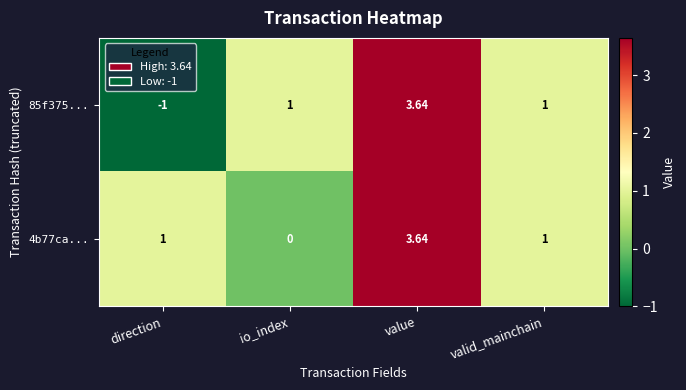

Which category has the lowest value across all series?

direction